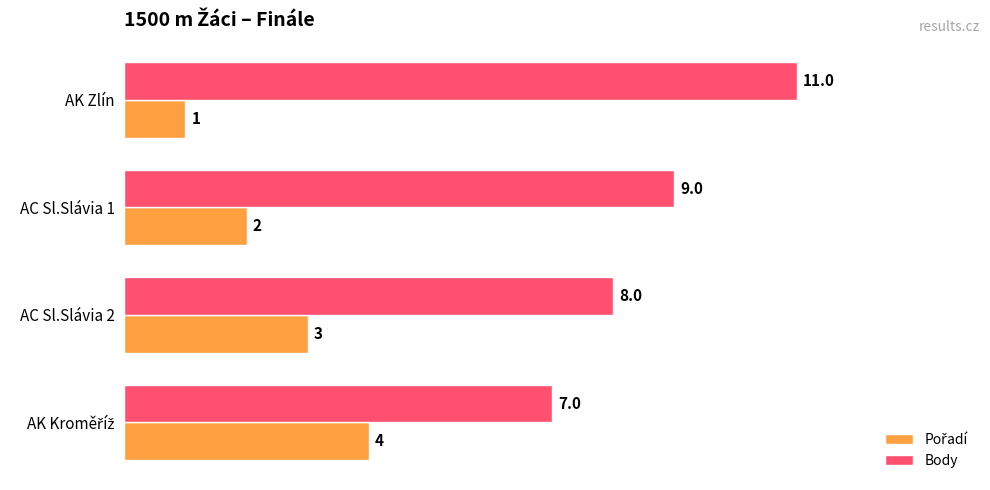

What is the sum of all Body values?

35